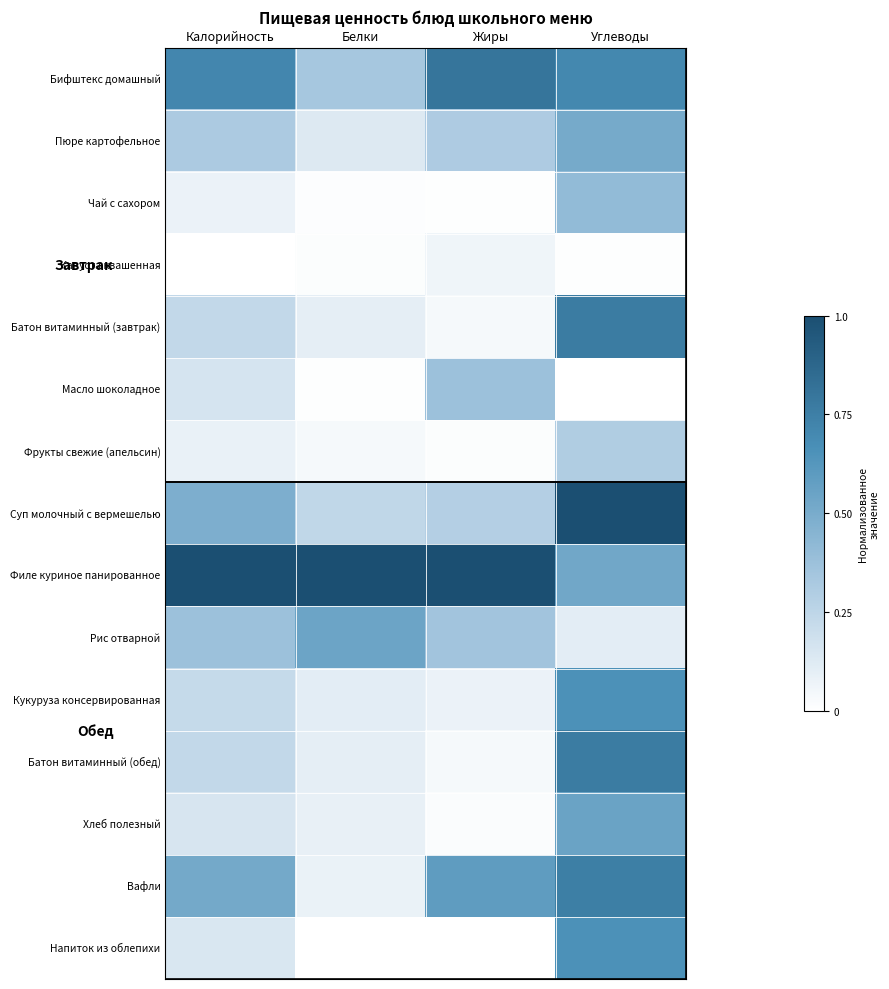

List the series in order of their peak value, lowest first.

Капуста квашенная, Фрукты свежие (апельсин), Масло шоколадное, Чай с сахором, Пюре картофельное, Рис отварной, Хлеб полезный, Кукуруза консервированная, Напиток из облепихи, Вафли, Батон витаминный (завтрак), Батон витаминный (обед), Бифштекс домашный, Суп молочный с вермешелью, Филе куриное панированное